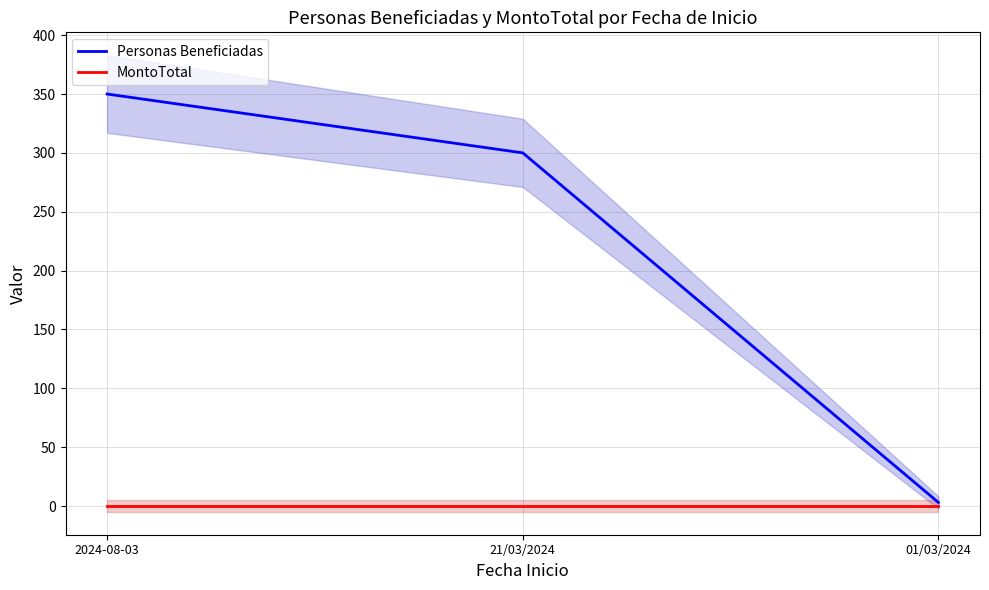

What is the difference between the maximum and second lowest values in the Personas Beneficiadas series?

50